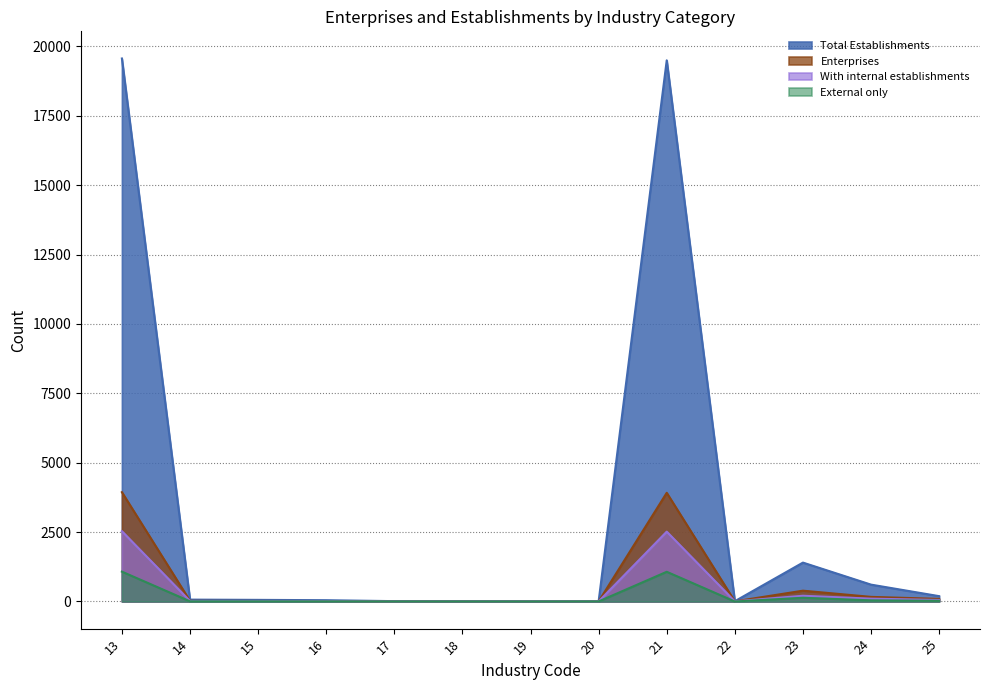

The value of Total Establishments at 19 is 4. True or false?

True